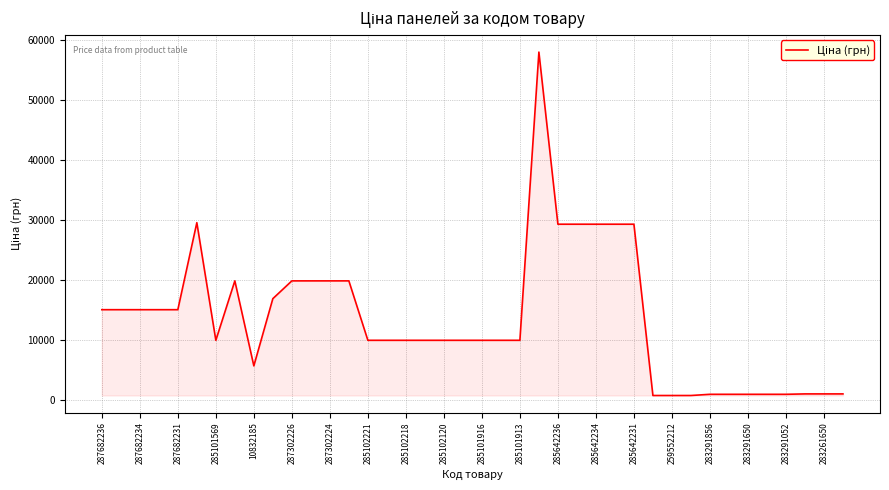

What is the difference between the maximum and minimum values?

57347.9